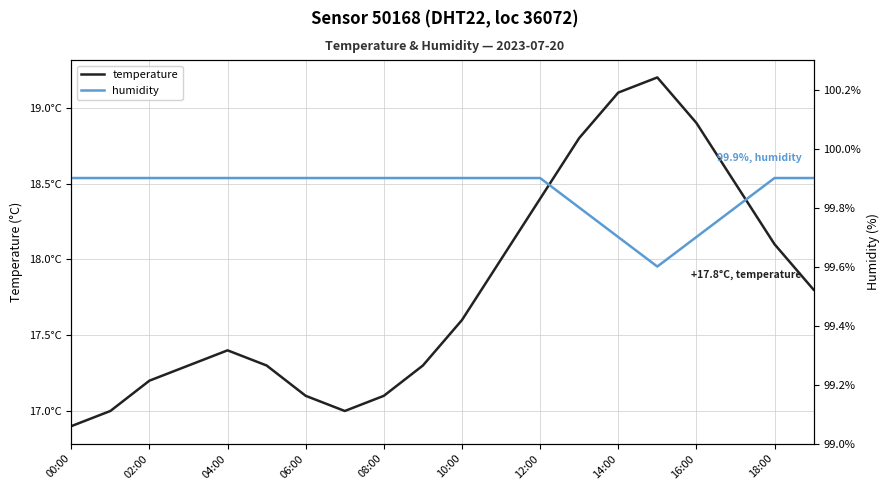

How many humidity values are between 99 and 100?

20